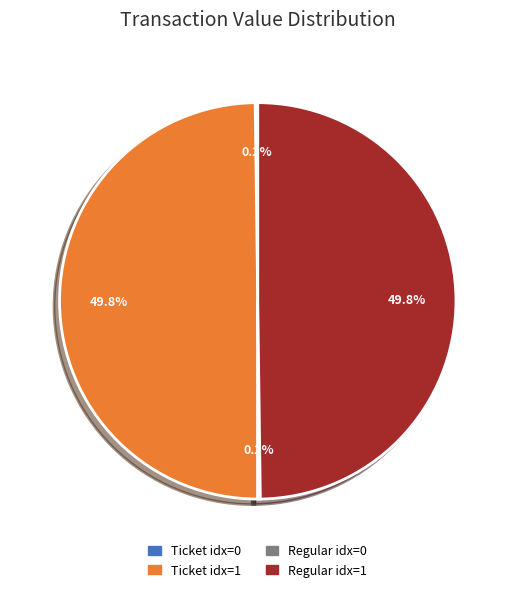

Combined, do Ticket idx=1 and Regular idx=1 account for over 50%?

Yes